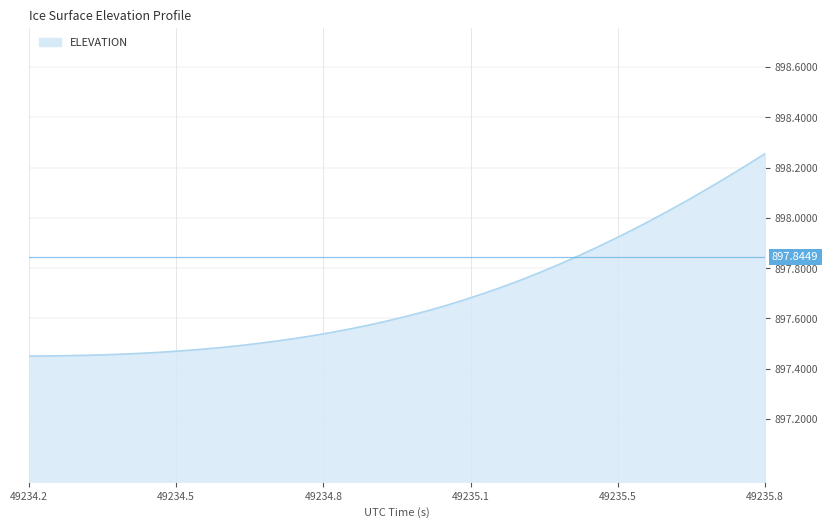

How many lines are shown in the chart?

1